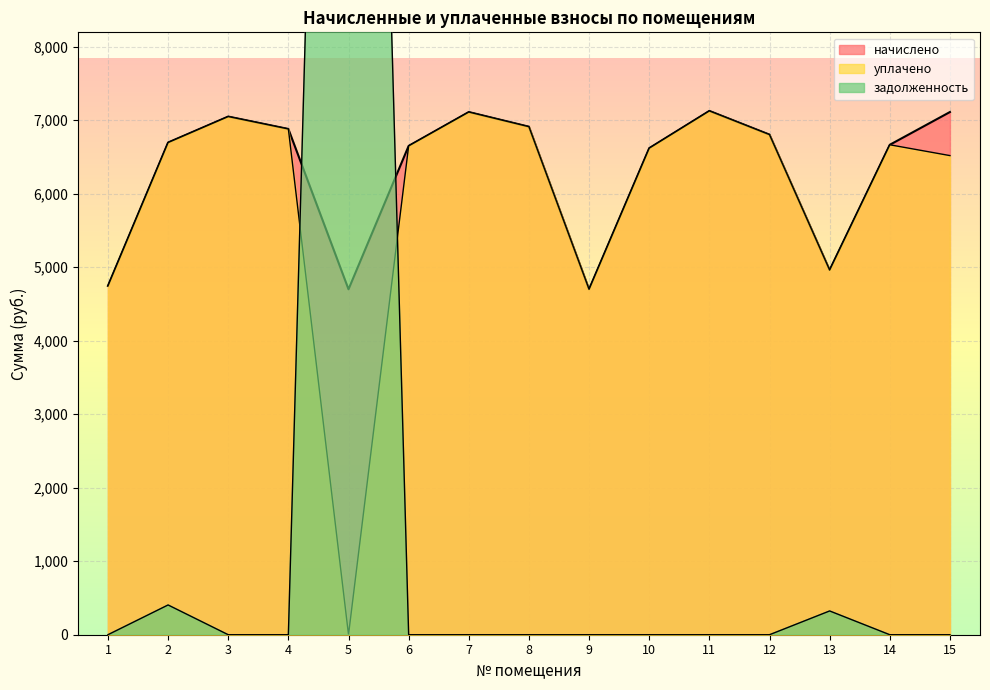

Is it true that начислено equals 1097.3 at 9?

False